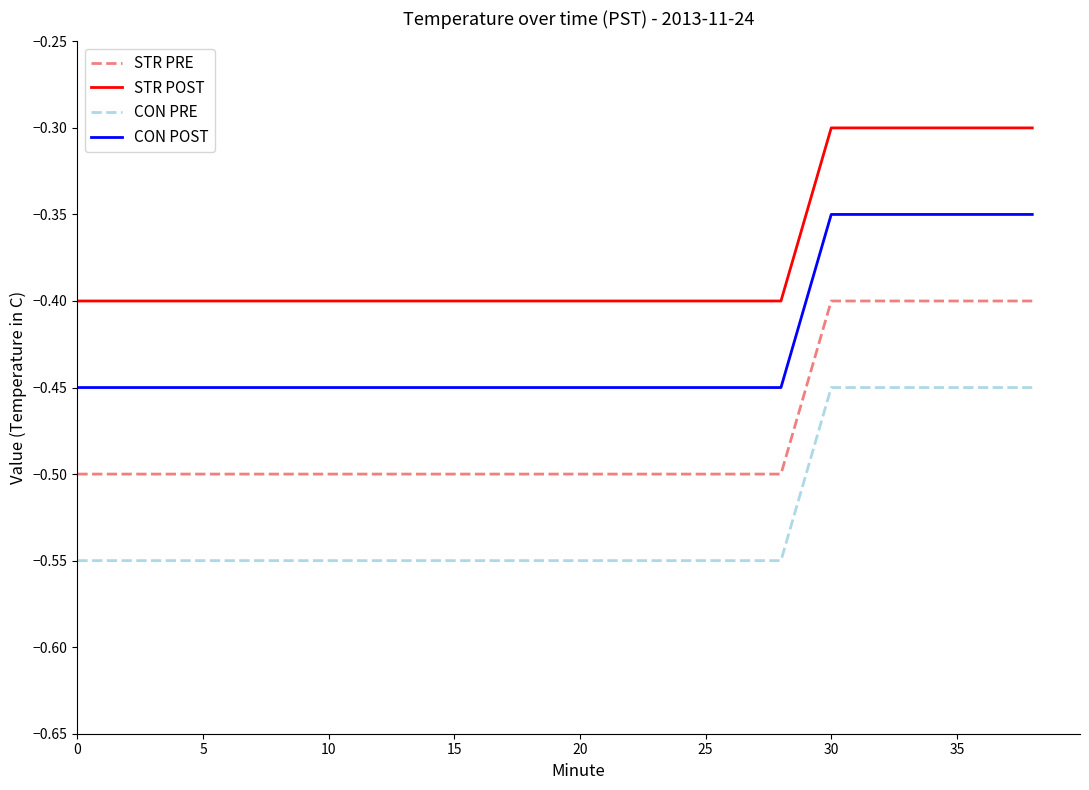

Which series has the largest total across all categories?

STR POST